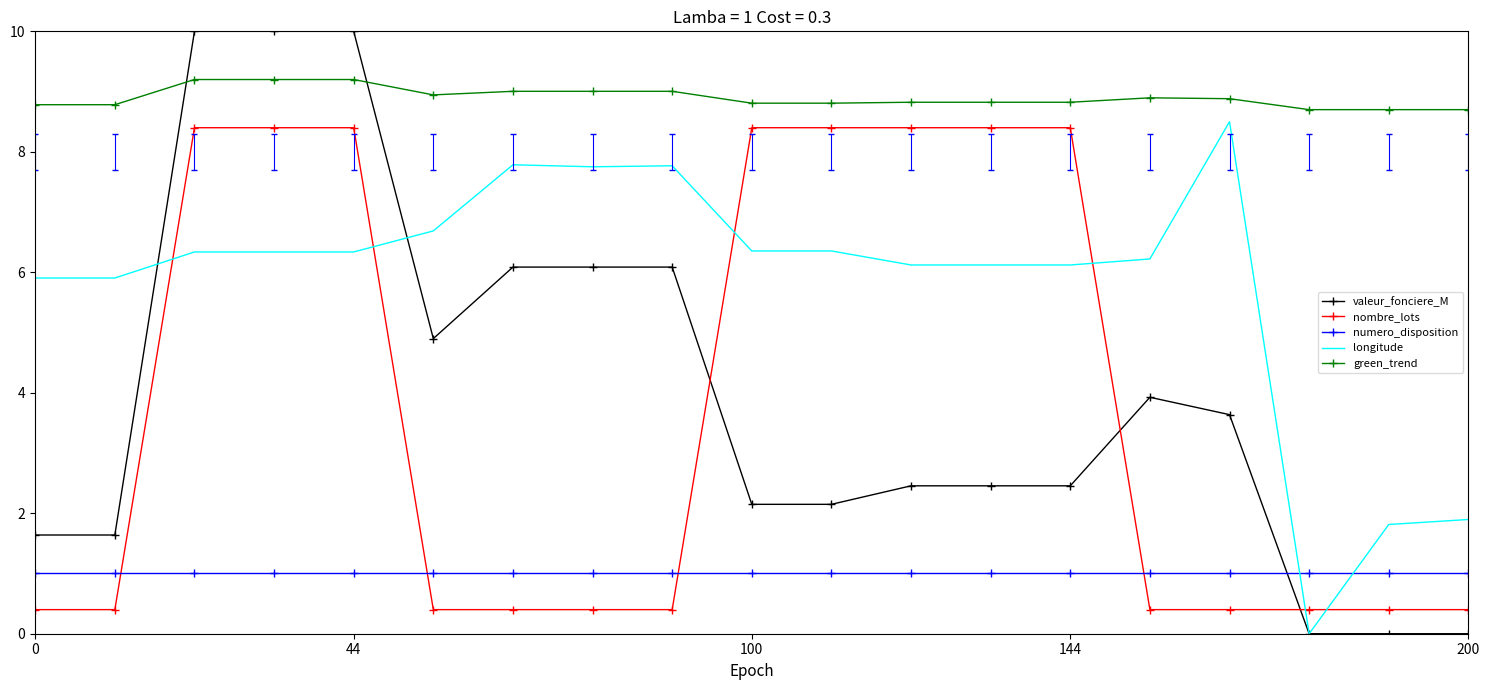

Which series has the widest spread of values?

valeur_fonciere_M